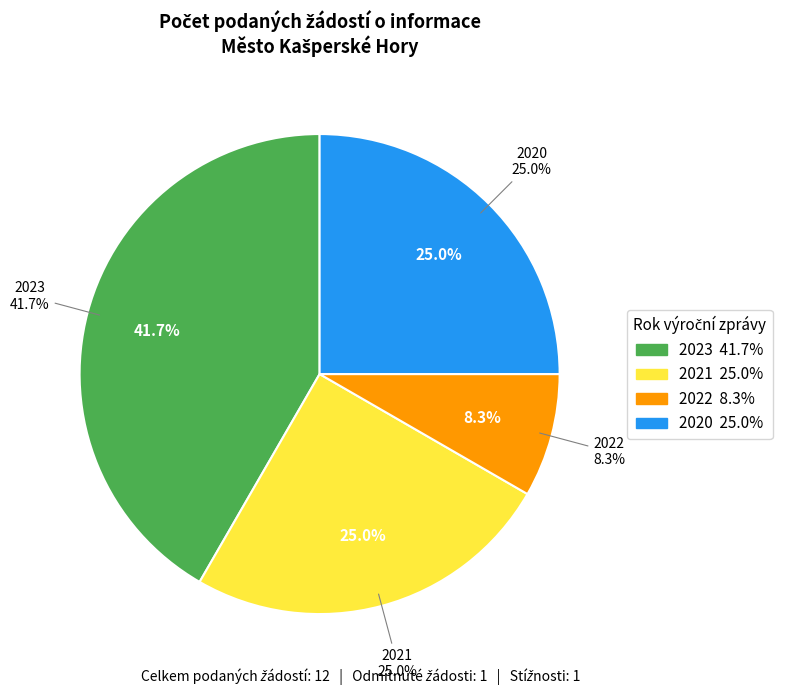

Which category has the smallest portion of the pie?

2022 (Počet podaných žádostí)